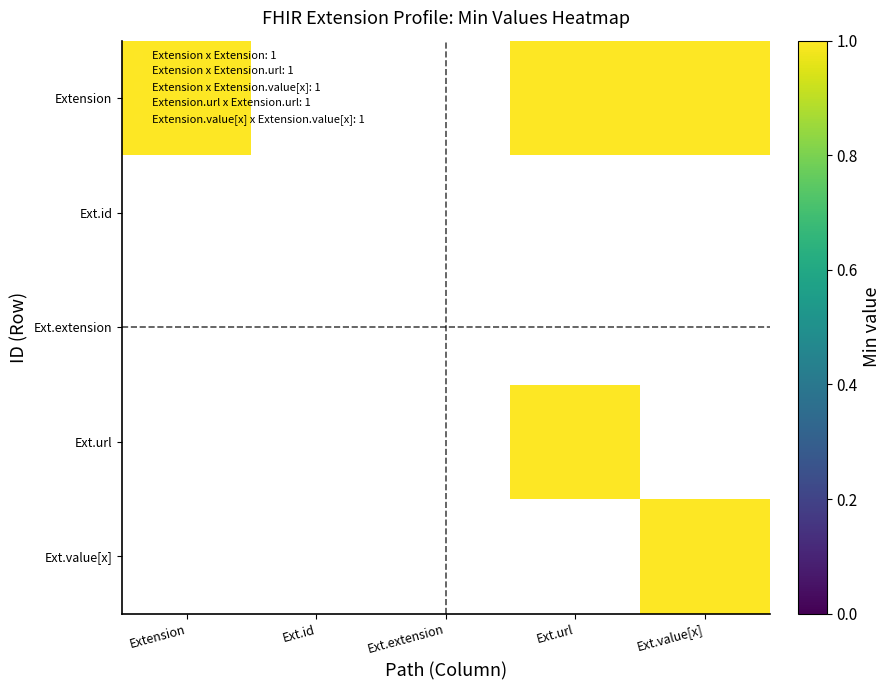

At Ext.extension, list the series in order from smallest to largest.

Extension, Ext.id, Ext.extension, Ext.url, Ext.value[x]